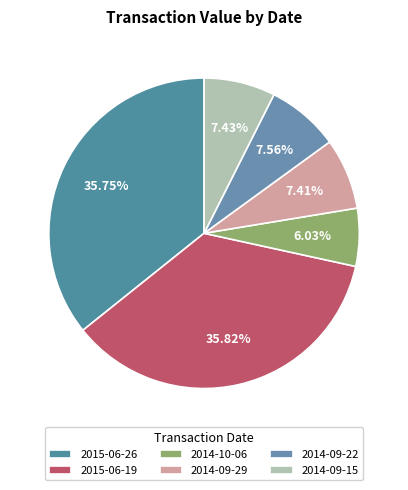

What portion of the pie excludes 2014-09-15?

92.6%